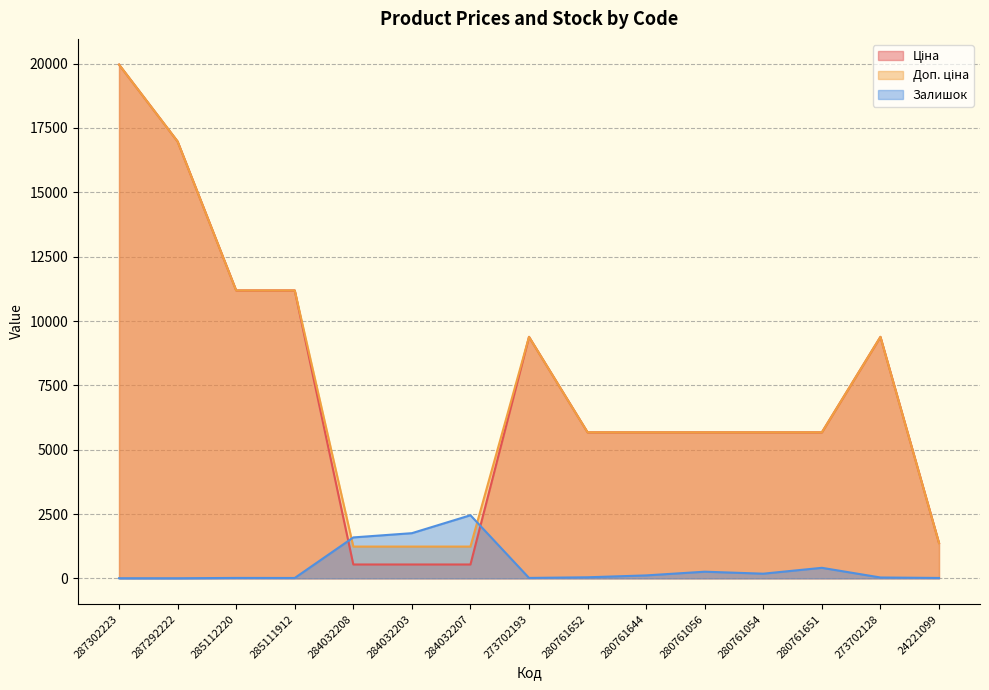

Where does the Ціна series first go above 5673?

287302223